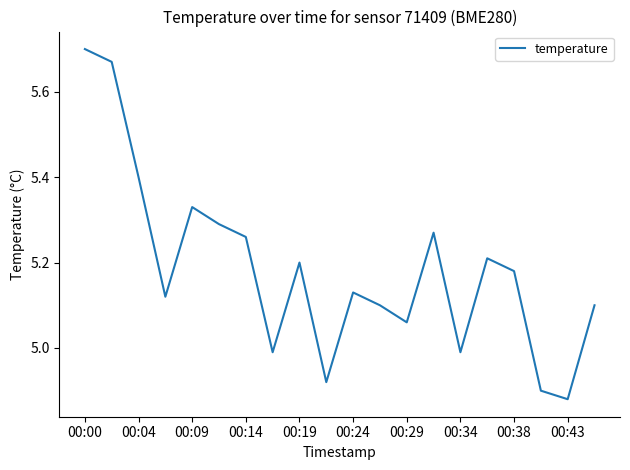

What is the difference between the maximum and minimum values?

0.8